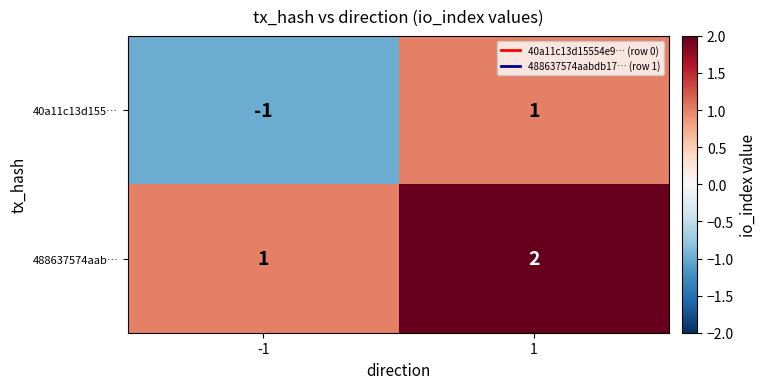

At how many categories does at least one series exceed 0?

2